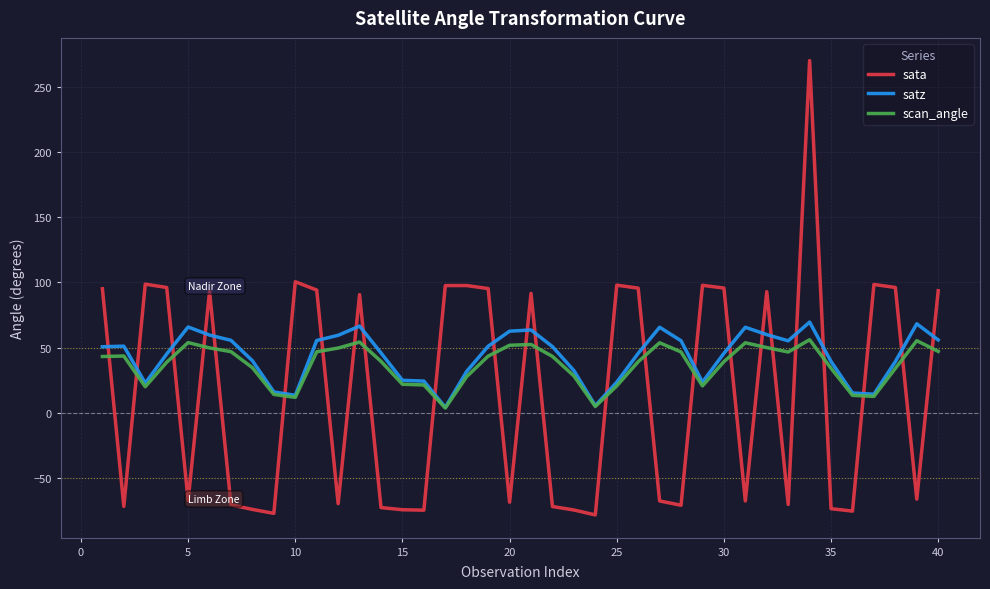

Which series has the largest total across all categories?

satz